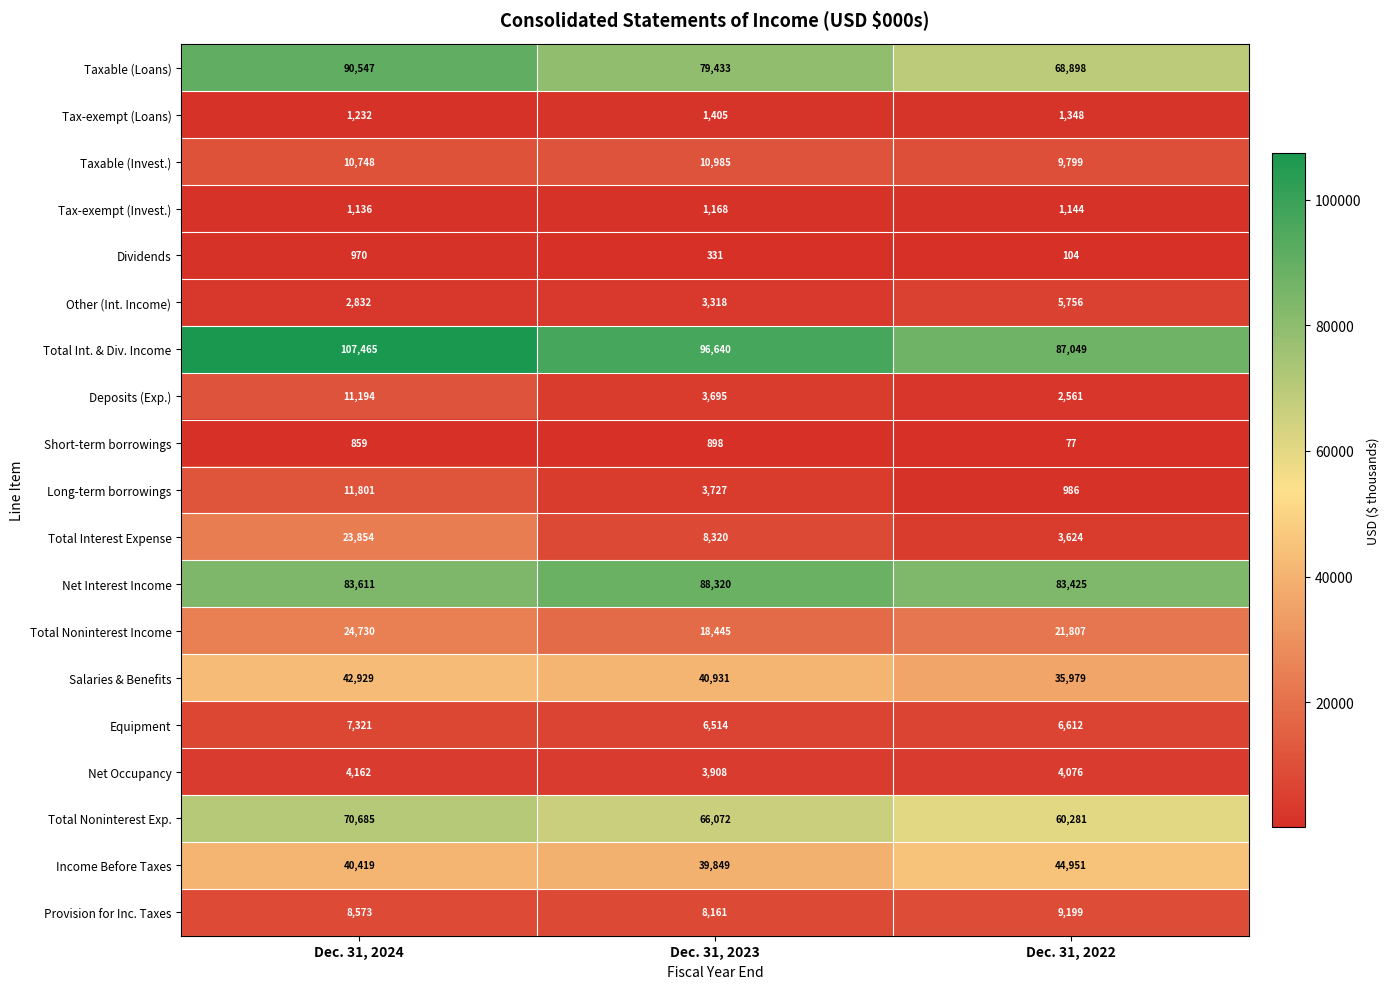

What value does the Deposits (Exp.) series have at Dec. 31, 2023, to the nearest 100?

3700